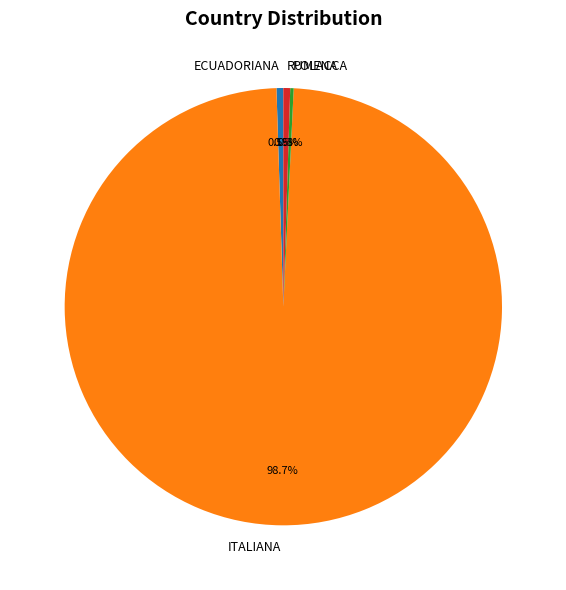

Do RUMENA and ECUADORIANA together represent more than half of the pie?

No